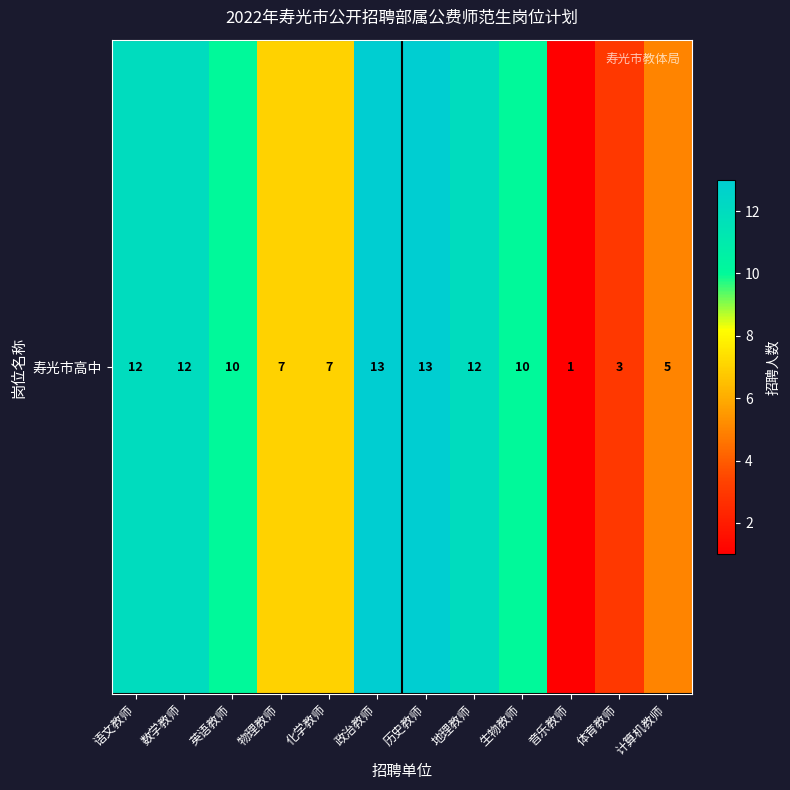

Count the number of data series in this chart.

1